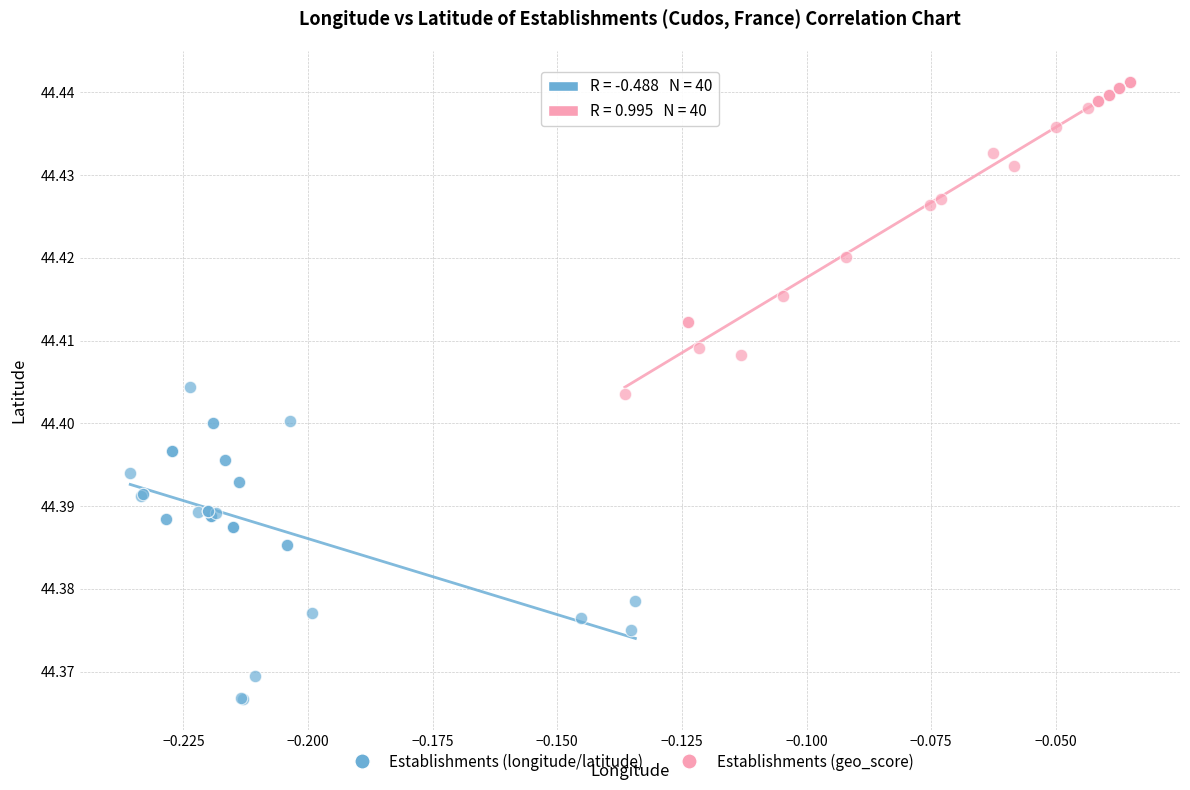

Which series reaches the minimum Y coordinate?

Establishments (longitude/latitude)